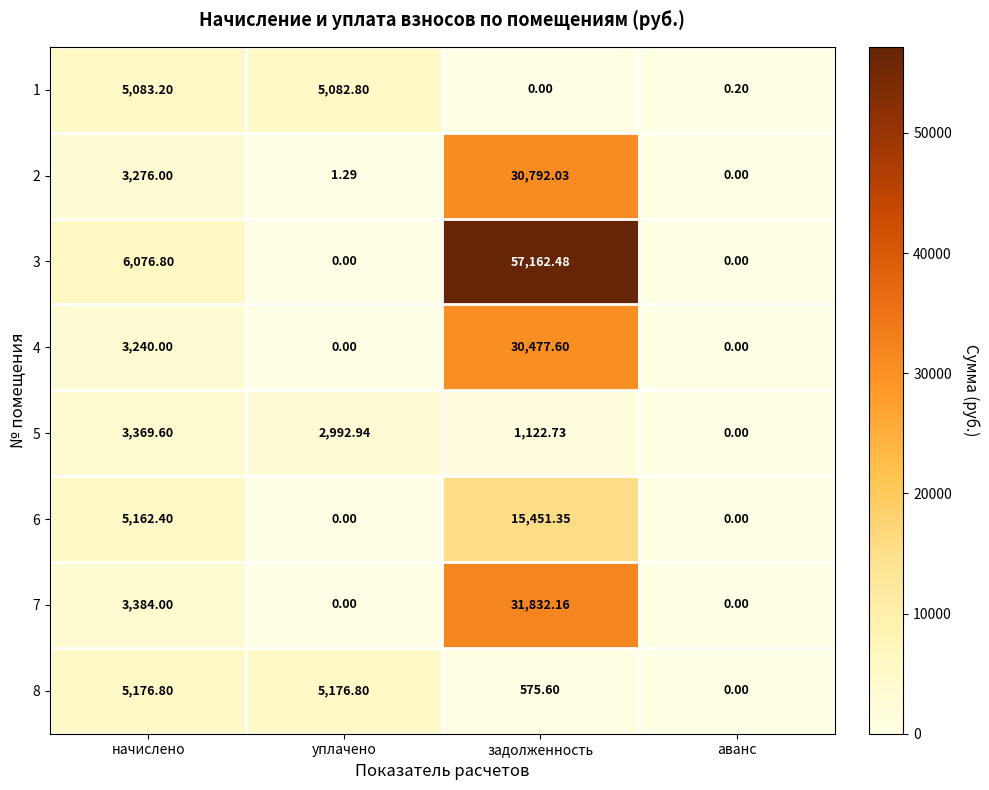

At which category is the sum across all series the highest?

задолженность